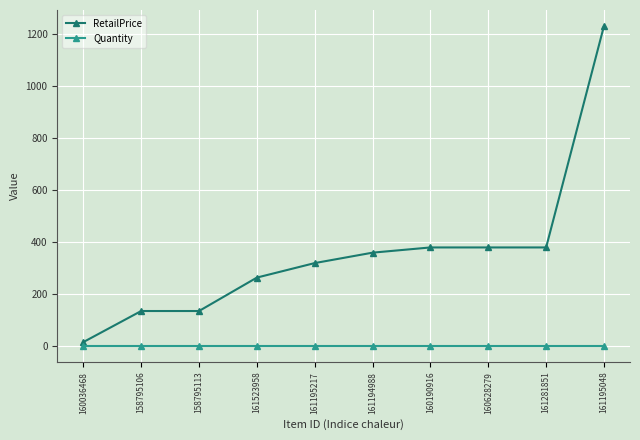

What is the minimum value shown in the chart?

1.0